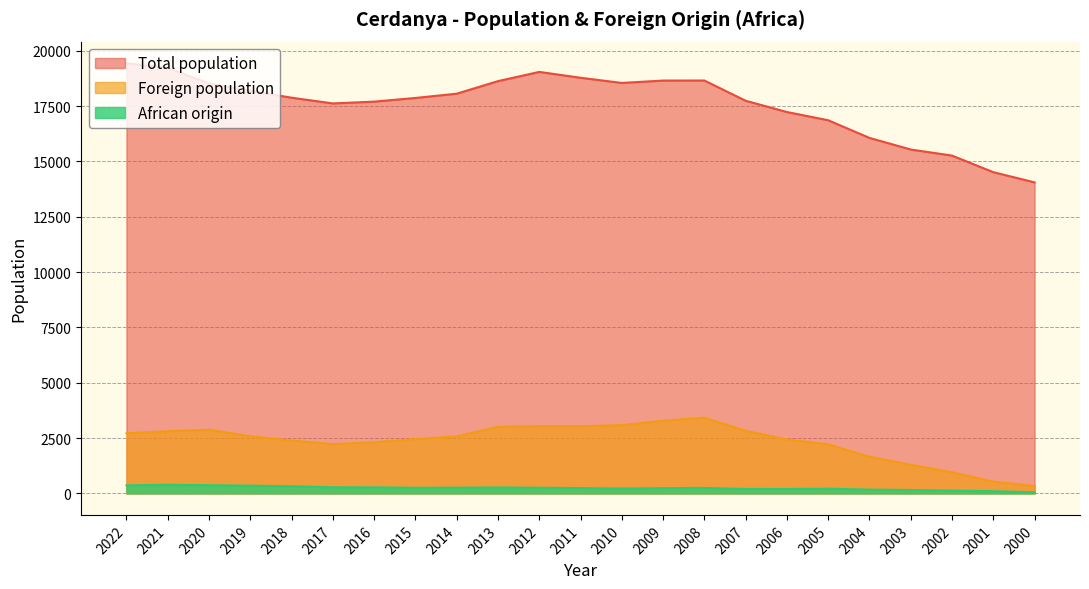

How many interior local valleys does the African origin series have?

3